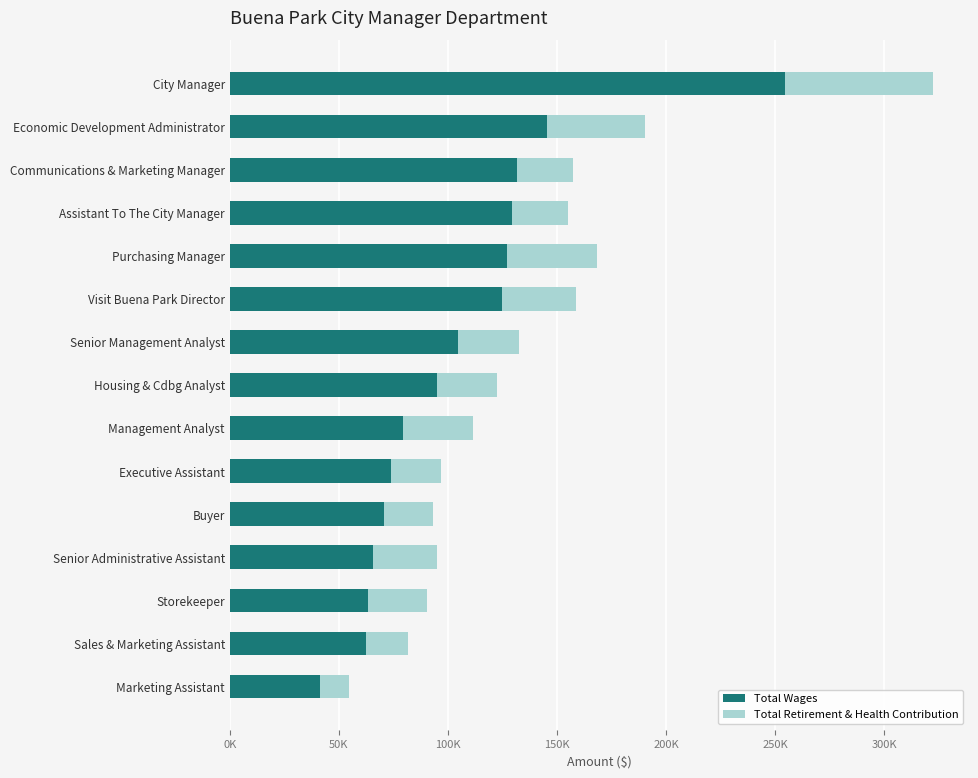

What is the maximum value for Total Wages?

254733